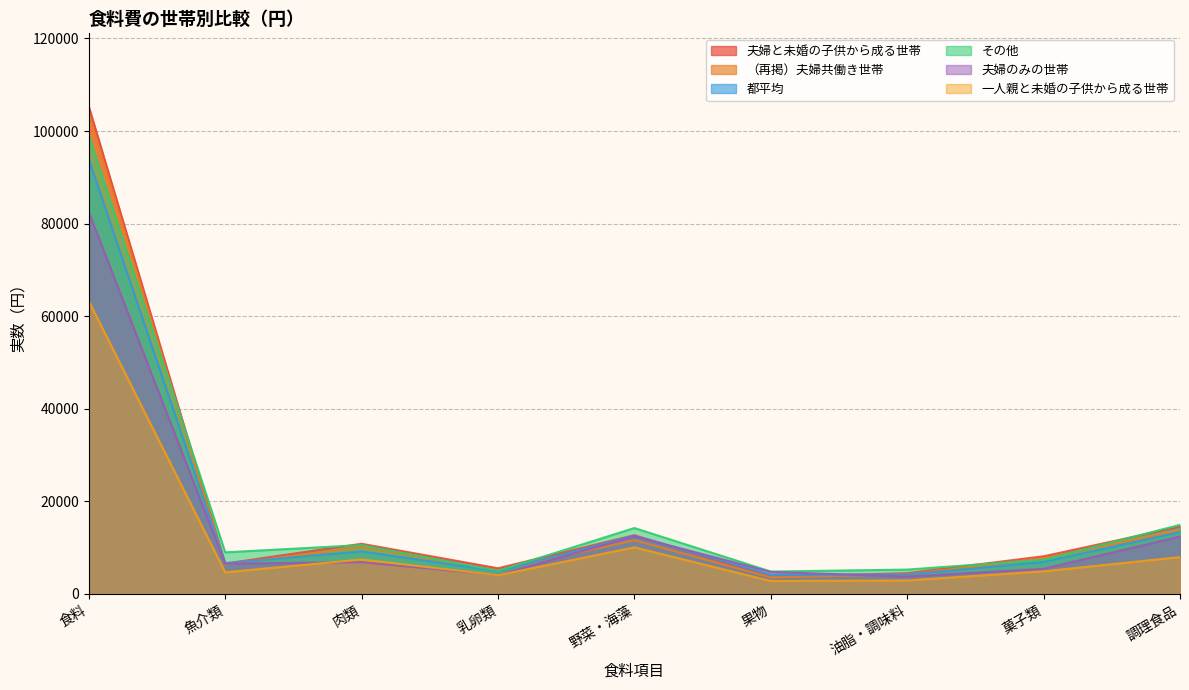

The value of （再掲）夫婦共働き世帯 at 乳卵類 is 8442. True or false?

False